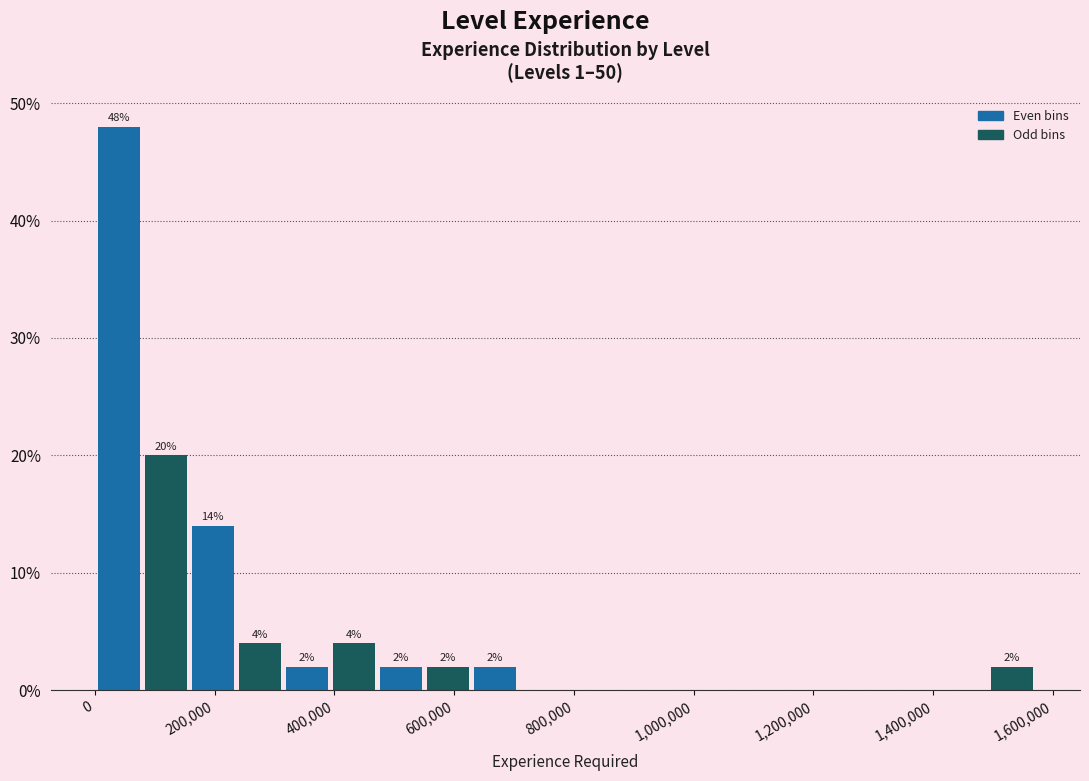

Around what value on the x-axis is the tallest bar? Give the approximate position of its centre, as read against the axis.

40000